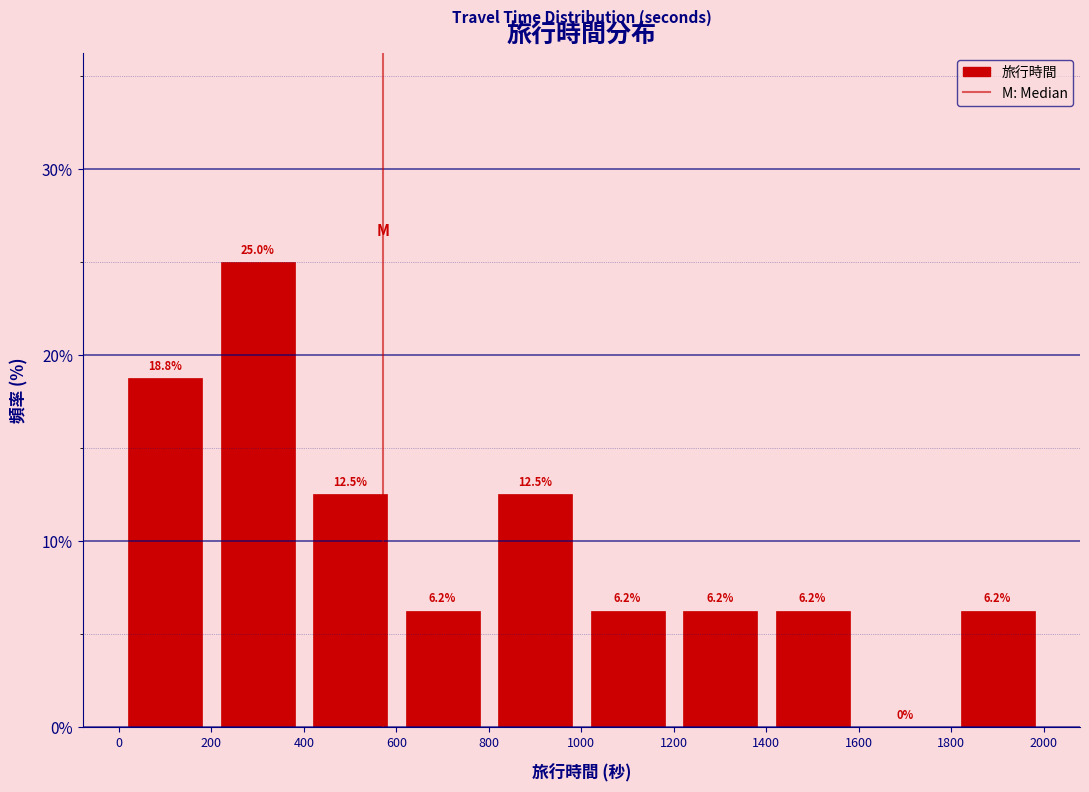

What is the height of the bar covering 600 to 800 on the x-axis?

6.2